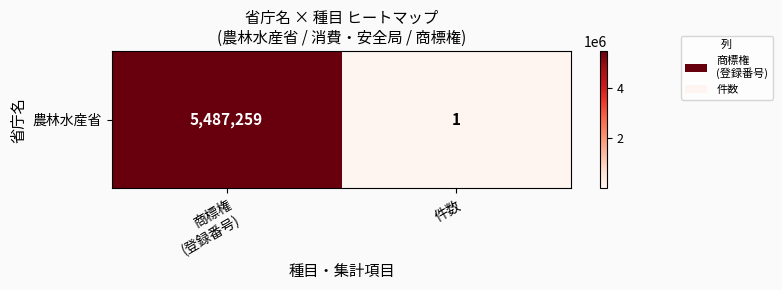

What is the sum of all values?

5487260